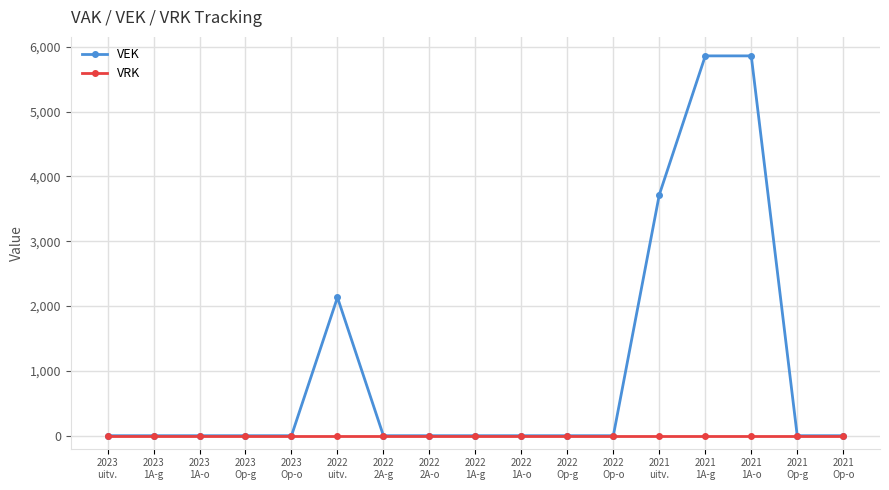

What is the average value of the VEK series?

1034